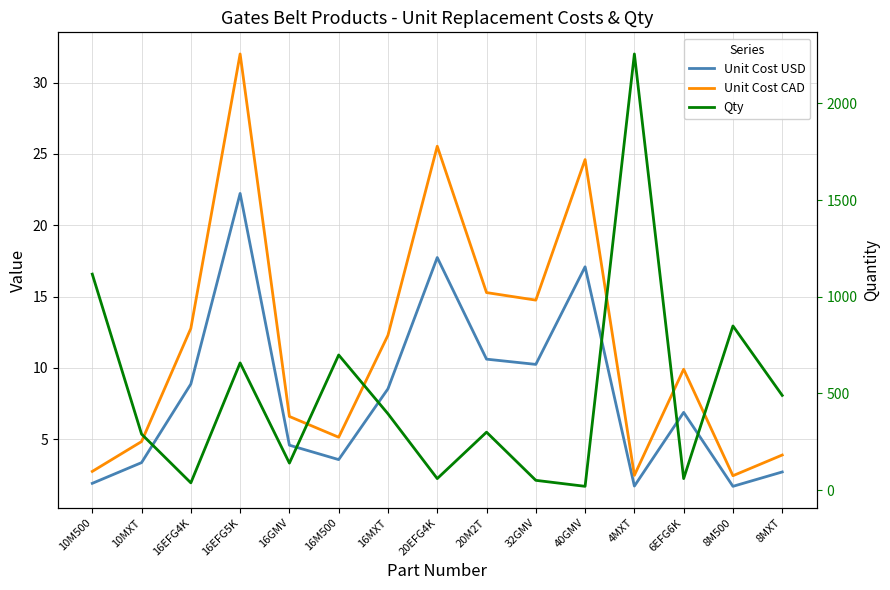

True or false: Qty has more than 0 points higher than both neighbors.

True